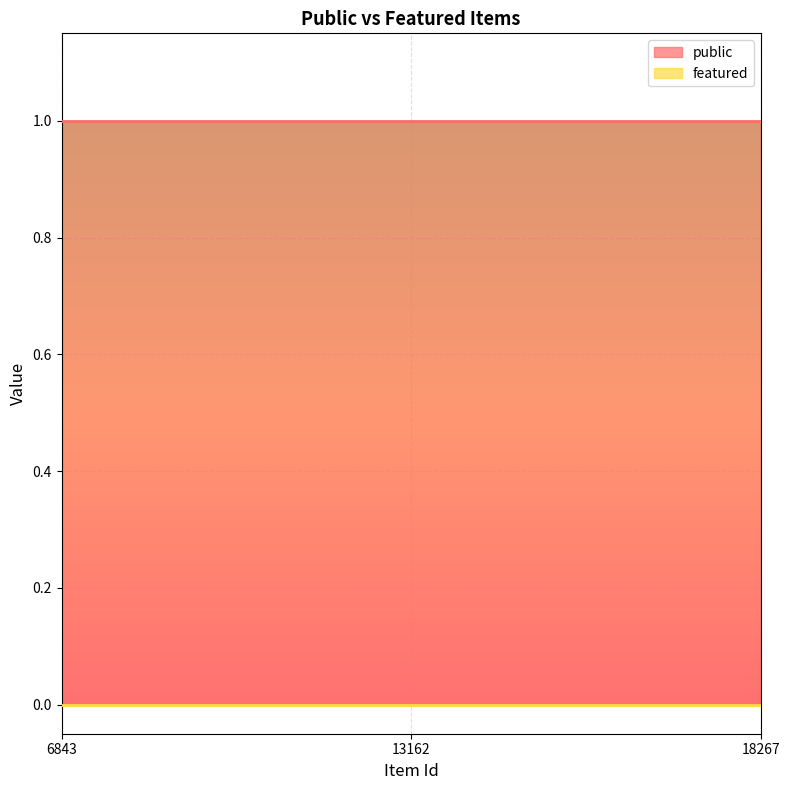

Rank the categories by public value from highest to lowest.

6843, 13162, 18267